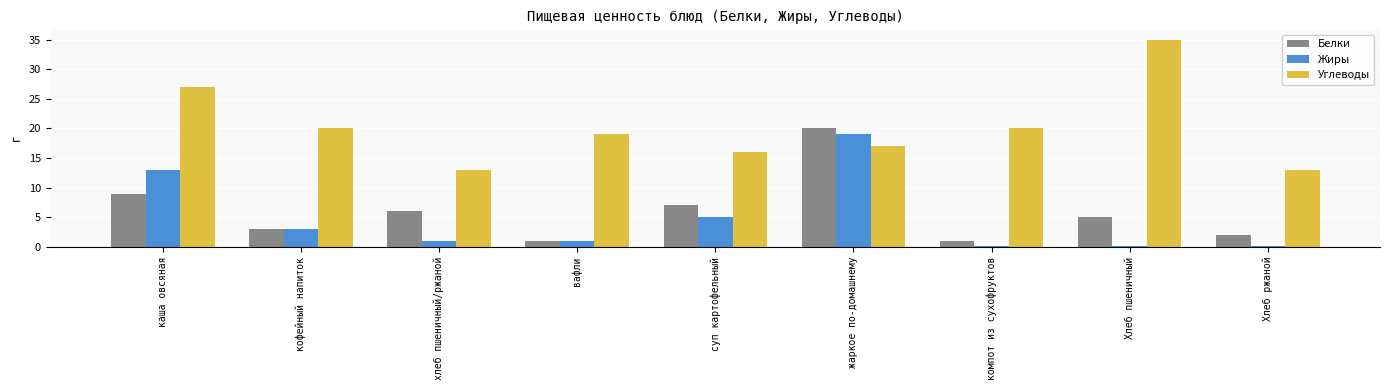

At каша овсяная, list the series in order from smallest to largest.

Белки, Жиры, Углеводы